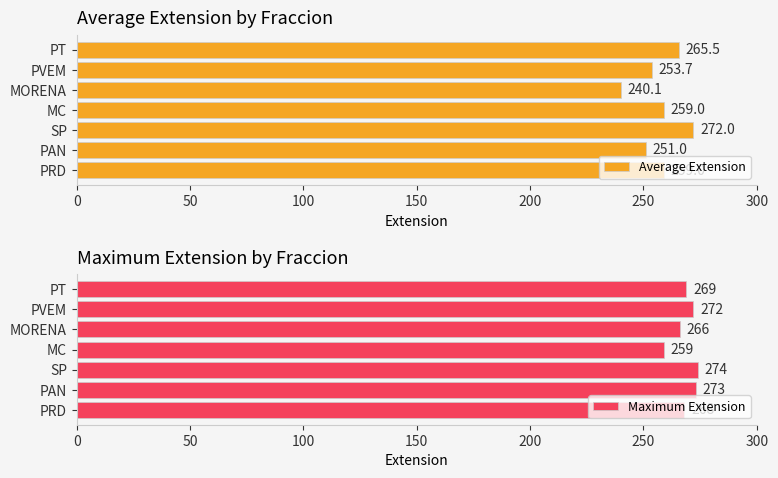

What is the highest value of the Maximum Extension series?

274